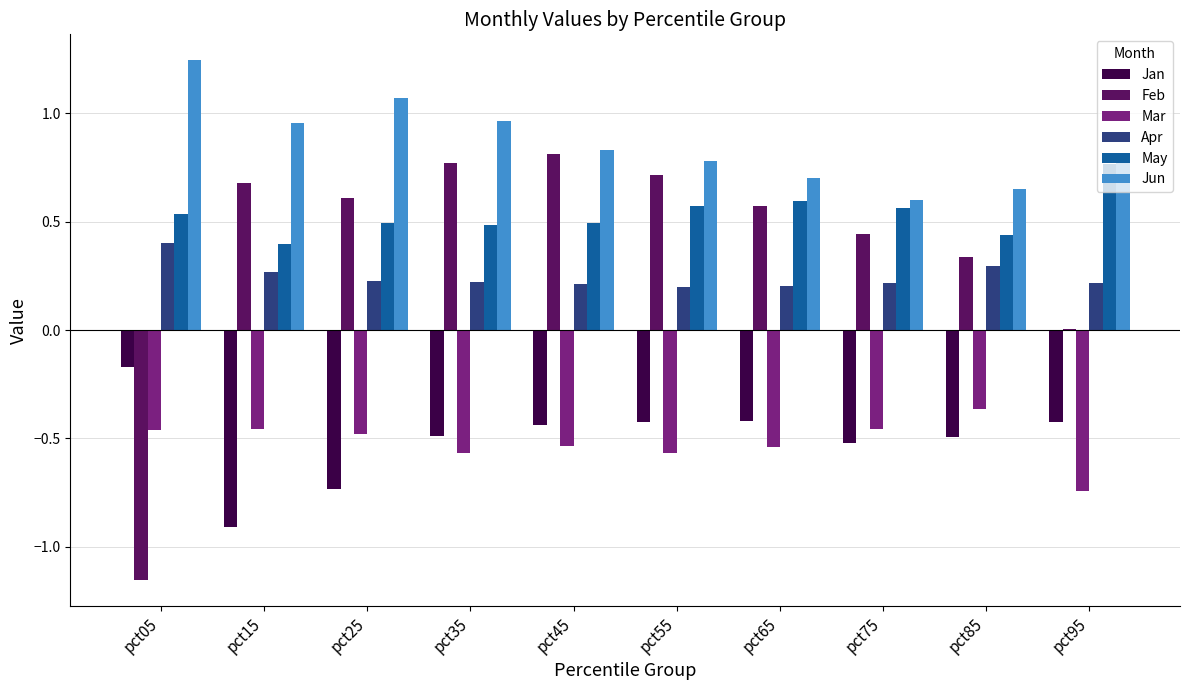

The Apr series shows 0.2 at pct95. True or false?

True